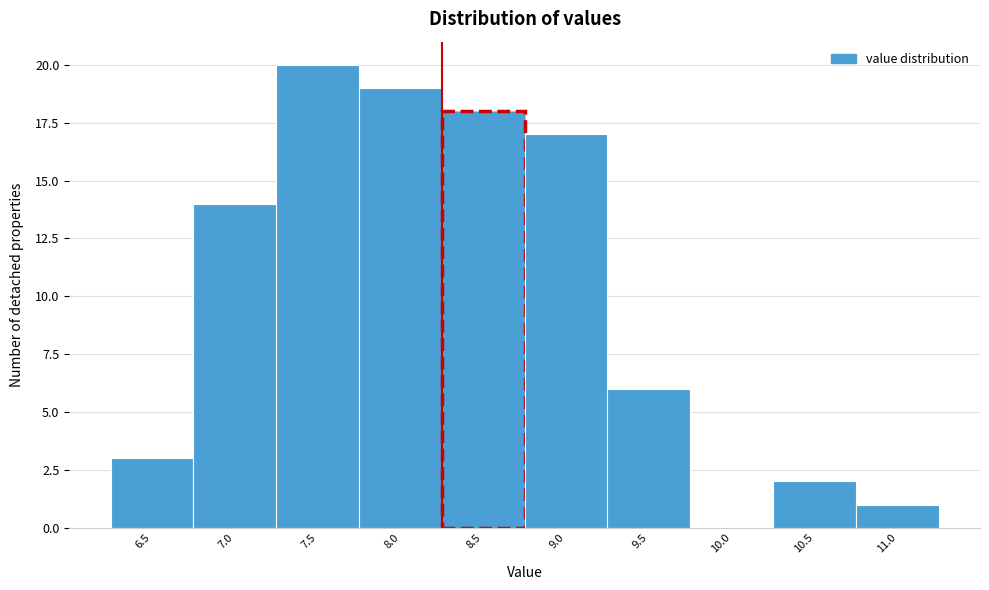

Reading left to right, list all the values displayed in this chart.

6.5=3	7.0=14	7.5=20	8.0=19	8.5=18	9.0=17	9.5=6	10.0=0	10.5=2	11.0=1